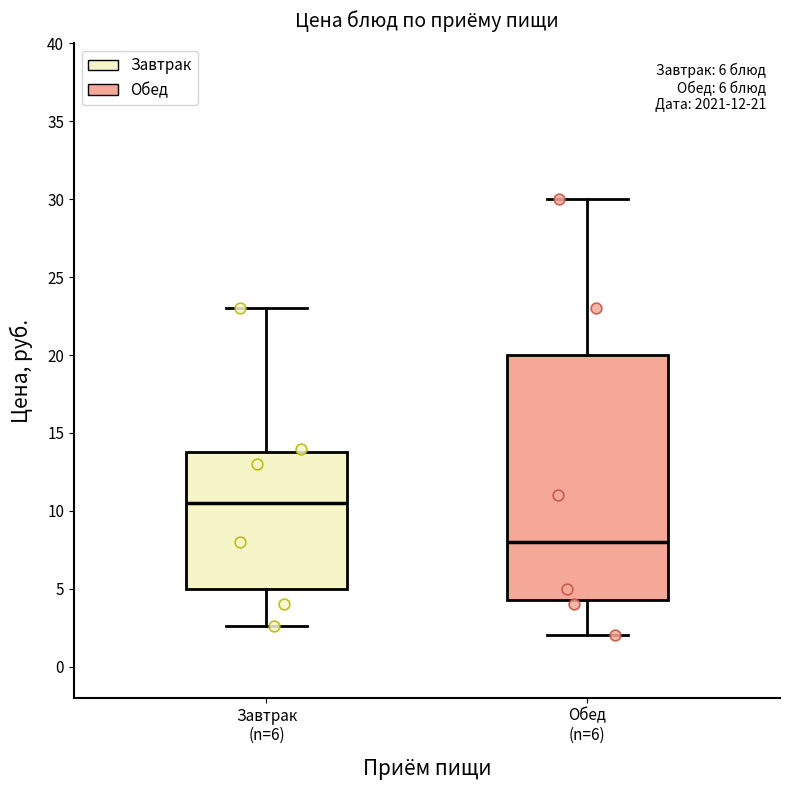

Which box has the lowest median line?

Обед (n=6)